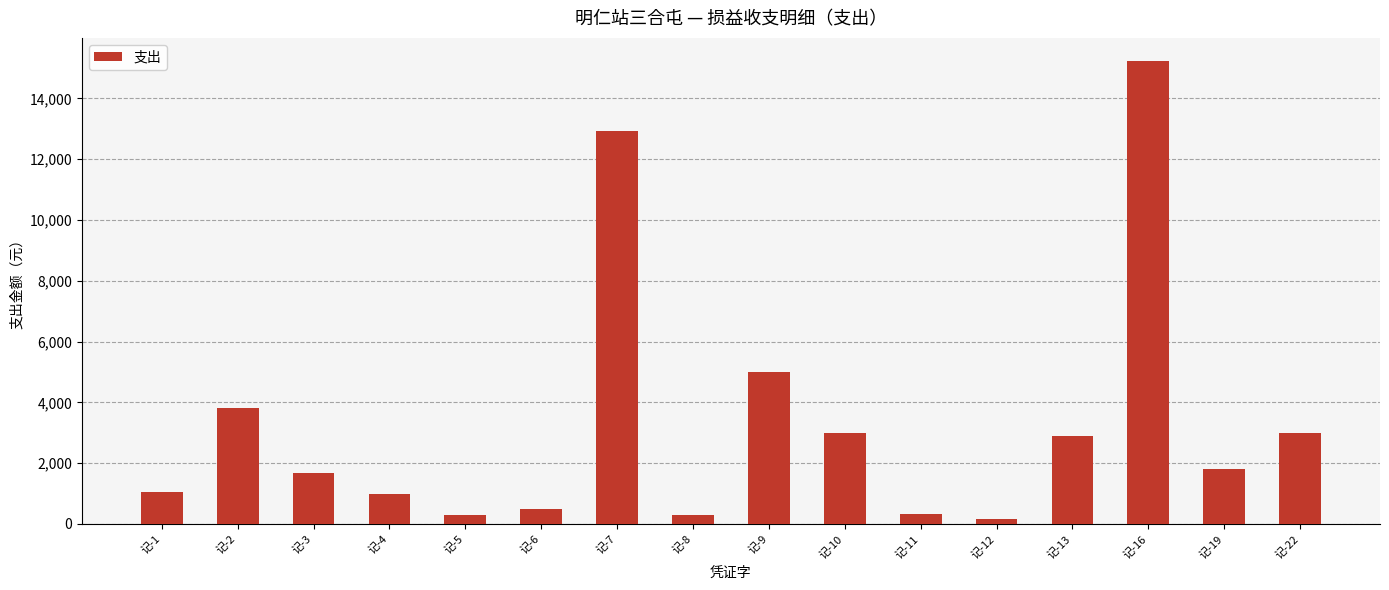

The chart shows a value of 3000.0 at 记-22. True or false?

True